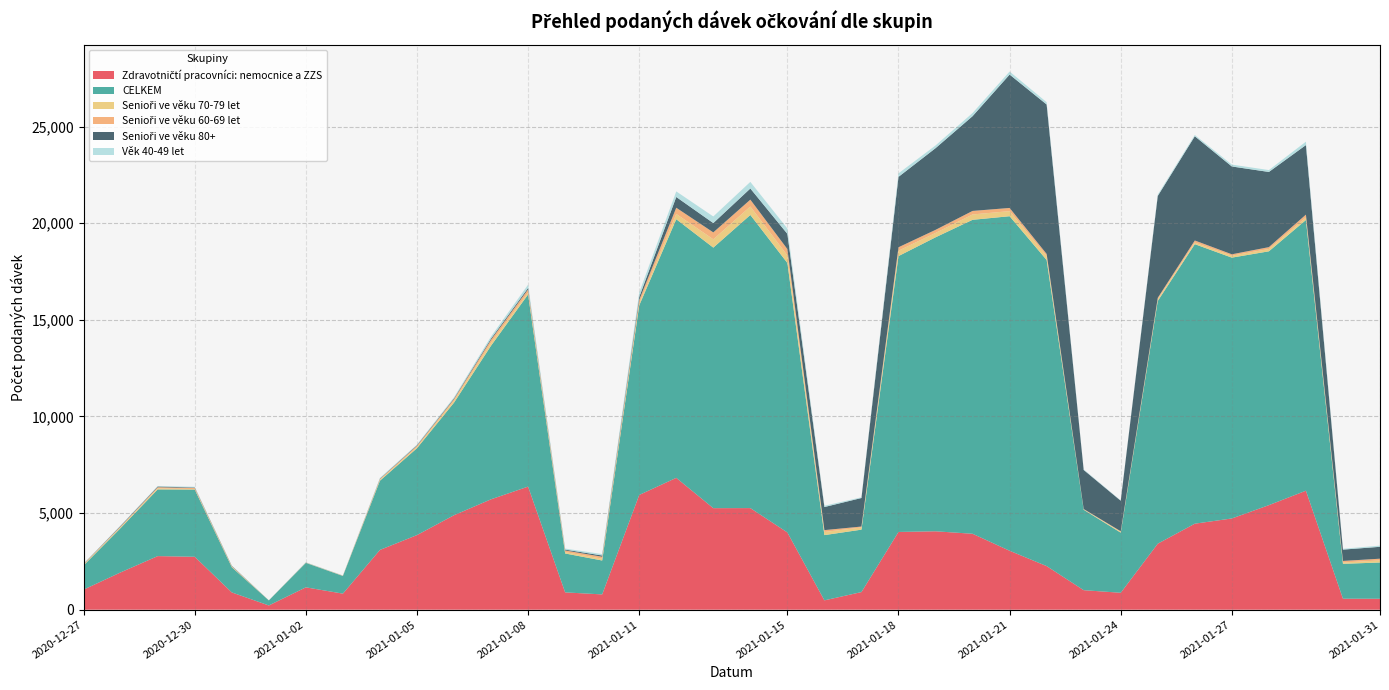

Reading right to left, what are all the values shown in this chart?

Zdravotničtí pracovníci: nemocnice a ZZS: 566	569	6157	5410	4721	4450	3415	876	1010	2256	3050	3929	4057	4023	912	483	3997	5257	5254	6822	5937	791	896	6369	5713	4889	3861	3093	831	1157	219	894	2738	2773	1932	1039
CELKEM: 1876	1805	14007	13134	13496	14464	12560	3110	4160	15838	17310	16245	15211	14274	3230	3376	13943	15168	13481	13382	9807	1754	2013	9944	7950	5826	4495	3581	914	1267	261	1305	3479	3451	2296	1254
Senioři ve věku 70-79 let: 106	68	130	121	100	82	90	51	21	211	263	277	227	279	112	163	392	438	430	274	100	97	71	98	150	101	59	44	6	9	3	26	25	55	47	35
Senioři ve věku 60-69 let: 91	81	148	95	73	108	72	22	18	103	165	183	159	178	49	96	328	355	358	321	187	98	87	163	155	82	66	45	11	4	1	26	57	58	38	32
Senioři ve věku 80+: 615	586	3600	3890	4544	5394	5273	1578	2022	7733	6902	4903	4227	3642	1476	1194	787	576	482	556	148	64	42	76	63	38	31	20	3	5	1	20	25	36	30	13
Věk 40-49 let: 61	44	176	98	97	66	68	16	31	120	156	164	140	181	38	66	277	343	343	289	231	74	54	169	109	56	33	34	7	12	1	12	36	25	21	17